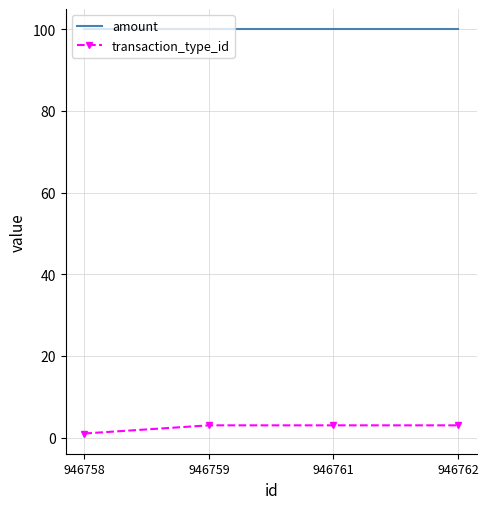

True or false: amount has a value of 60 at 946762.

False